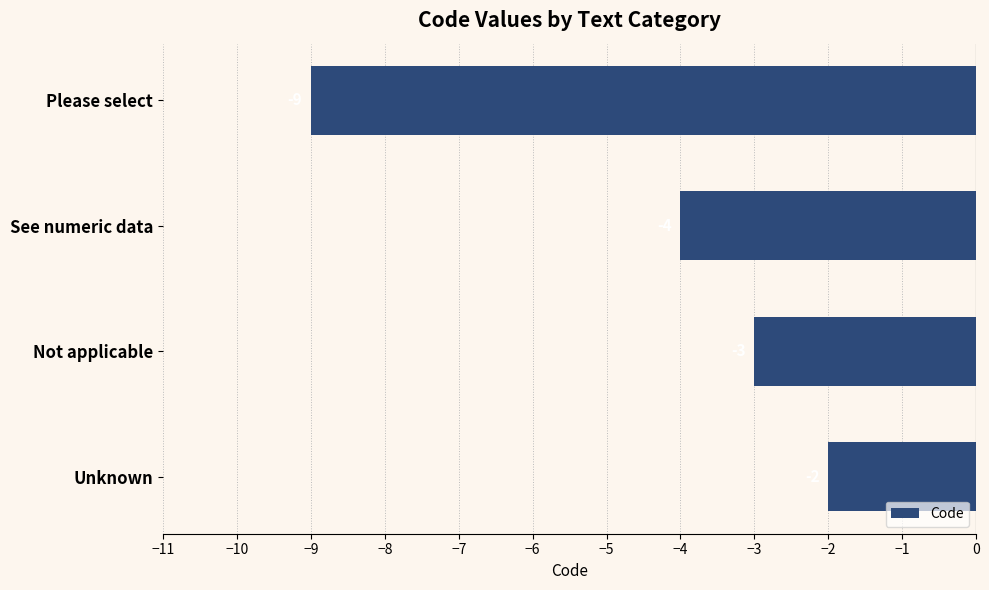

The chart shows a value of -4 at See numeric data. True or false?

True